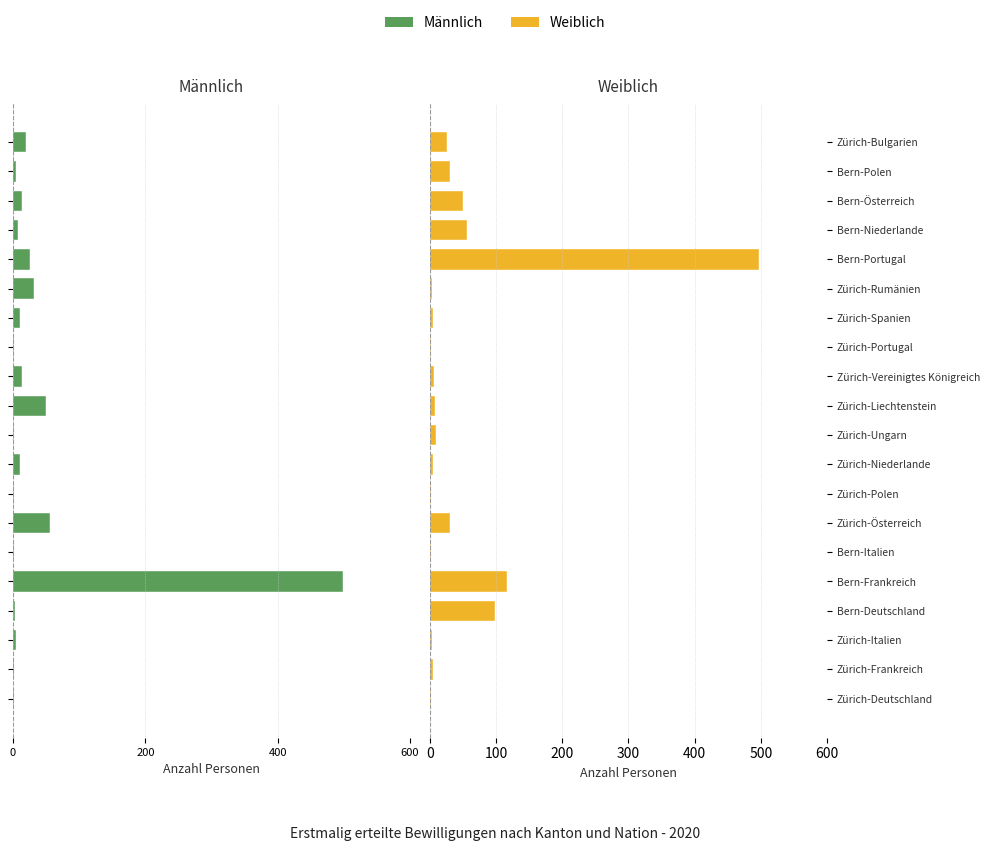

Rank the series by their average value, from lowest to highest.

Männlich, Weiblich